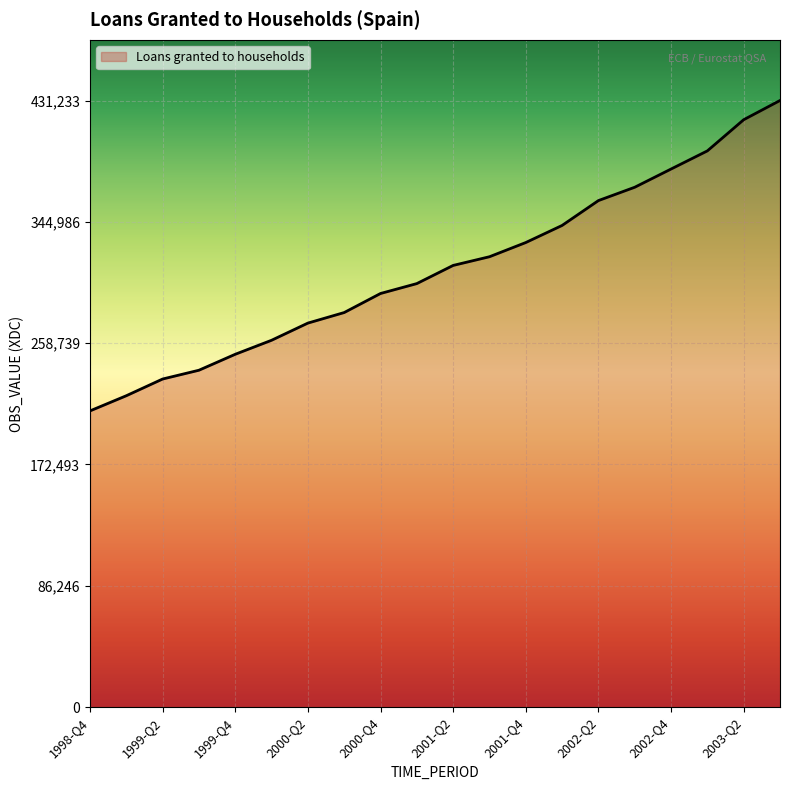

What is the minimum value shown in the chart?

210580